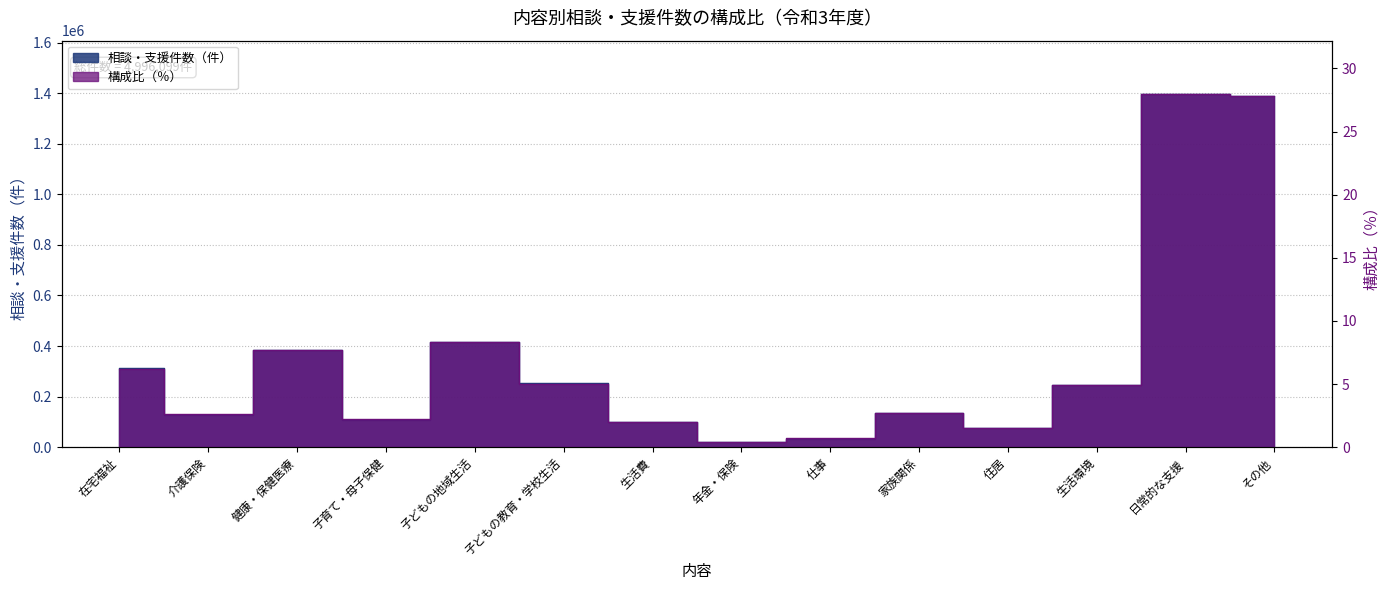

What is the label of the 5th point from the right?

家族関係